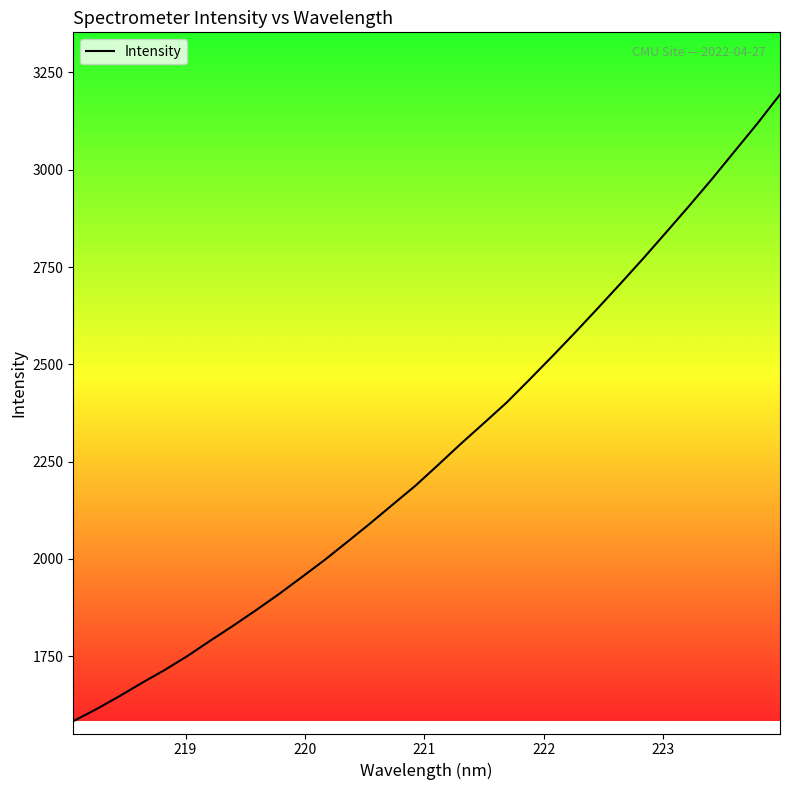

What is the greatest value displayed?

3193.5